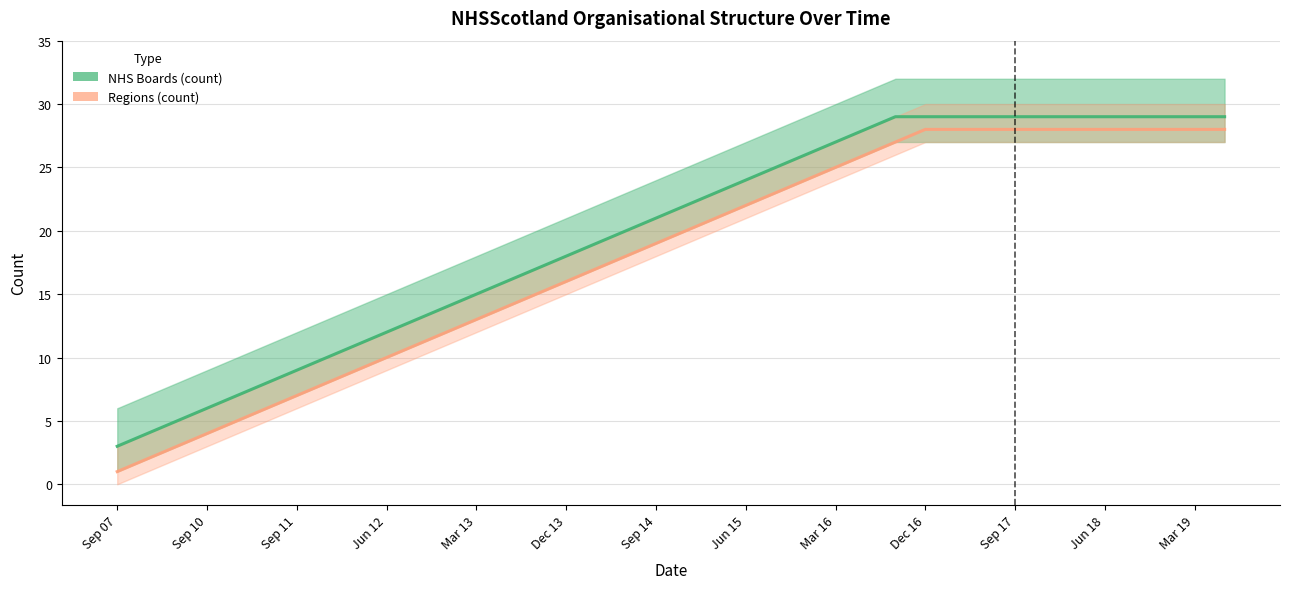

The value of NHS Boards (count) at Jun 18 is 7. True or false?

False